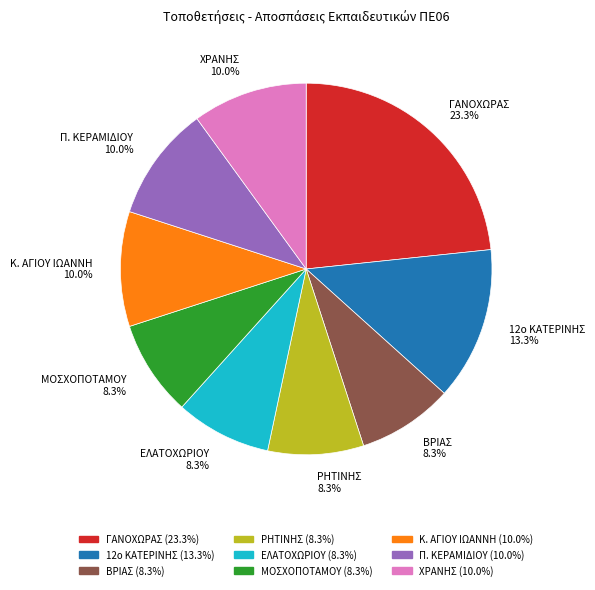

To the nearest percent, what is the difference between the largest and smallest slice percentages?

15%